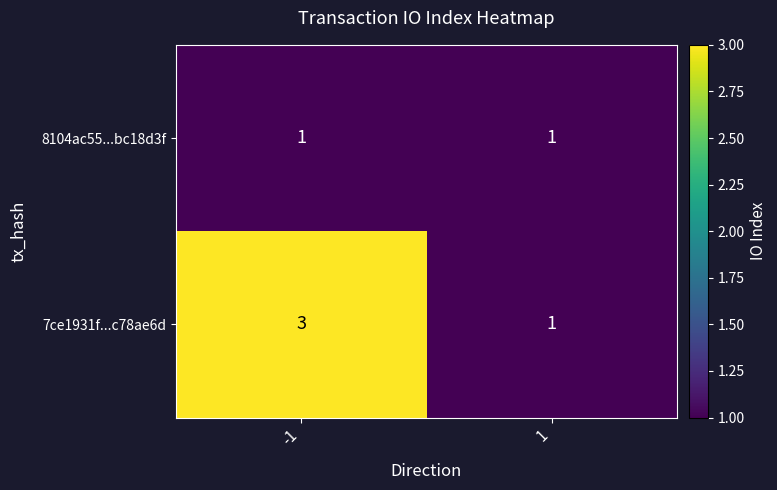

The value of 7ce1931f...c78ae6d at 1 is 2. True or false?

False